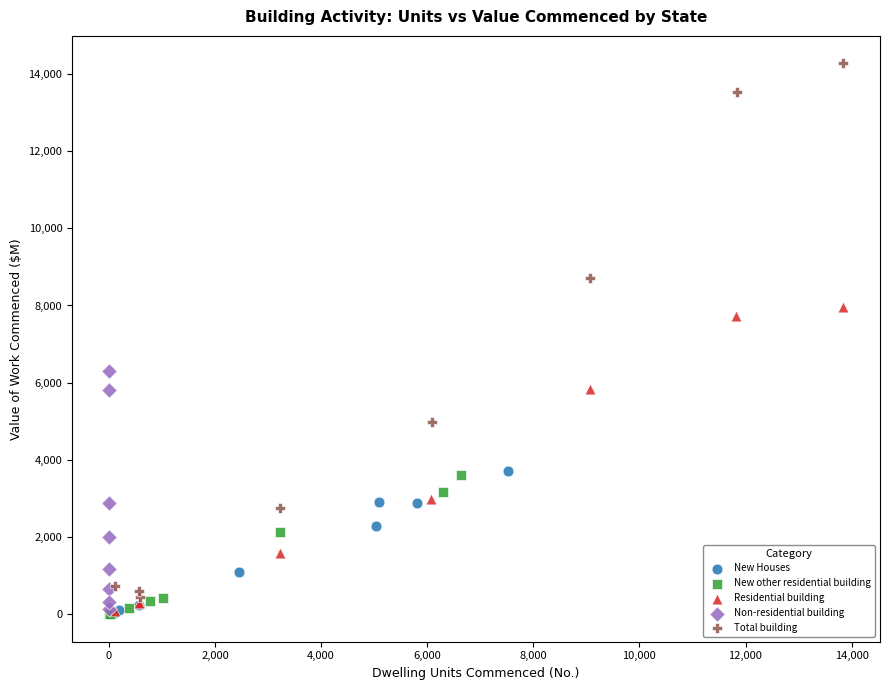

Which series reaches the maximum Y coordinate?

Total building